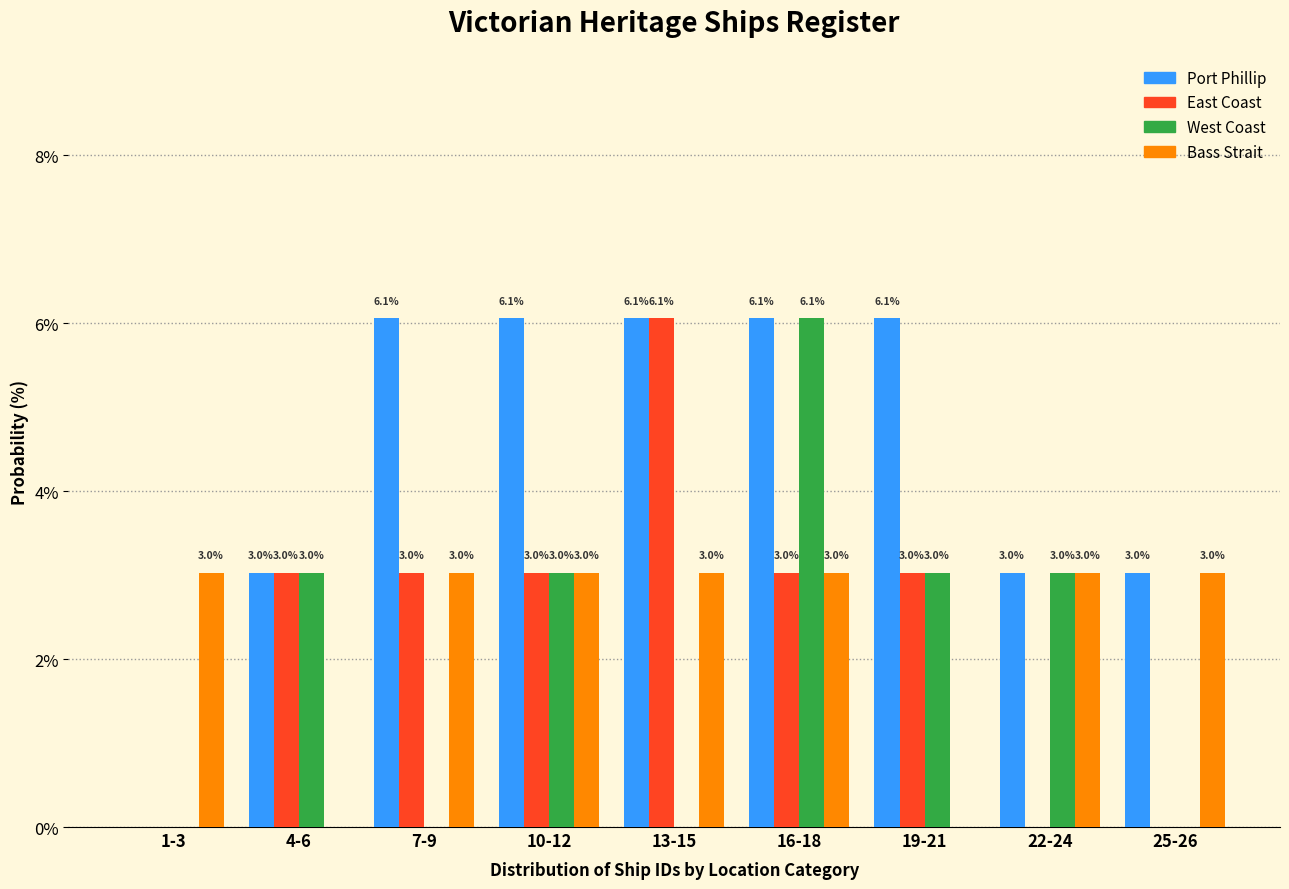

Reading left to right, what are all the values shown in this chart?

Port Phillip: 1-3=0.0	4-6=3.0	7-9=6.1	10-12=6.1	13-15=6.1	16-18=6.1	19-21=6.1	22-24=3.0	25-26=3.0
East Coast: 1-3=0.0	4-6=3.0	7-9=3.0	10-12=3.0	13-15=6.1	16-18=3.0	19-21=3.0	22-24=0.0	25-26=0.0
West Coast: 1-3=0.0	4-6=3.0	7-9=0.0	10-12=3.0	13-15=0.0	16-18=6.1	19-21=3.0	22-24=3.0	25-26=0.0
Bass Strait: 1-3=3.0	4-6=0.0	7-9=3.0	10-12=3.0	13-15=3.0	16-18=3.0	19-21=0.0	22-24=3.0	25-26=3.0